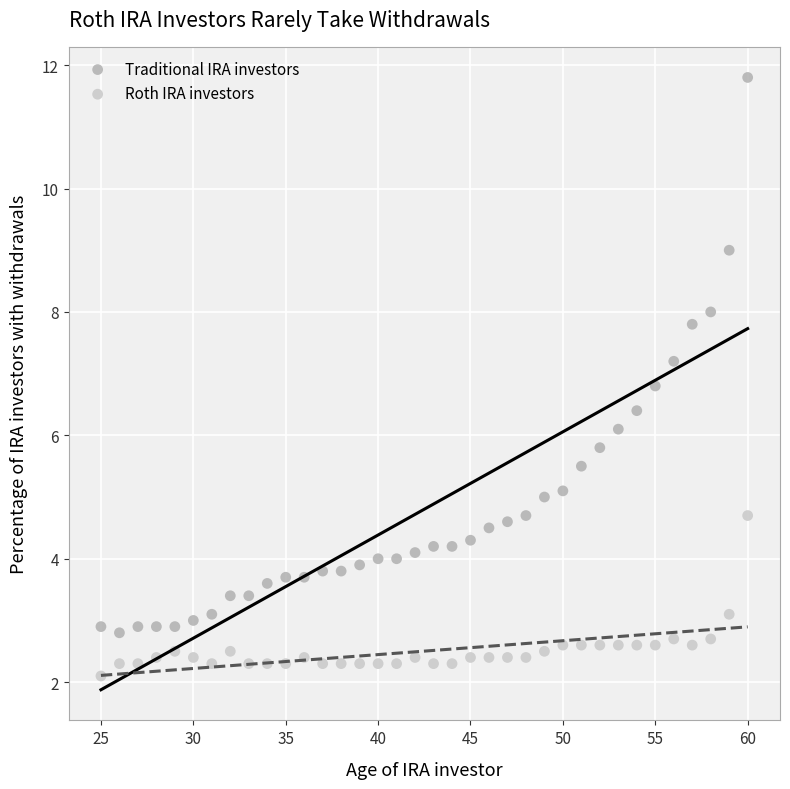

Which series contains the lowest Y value?

Roth IRA investors